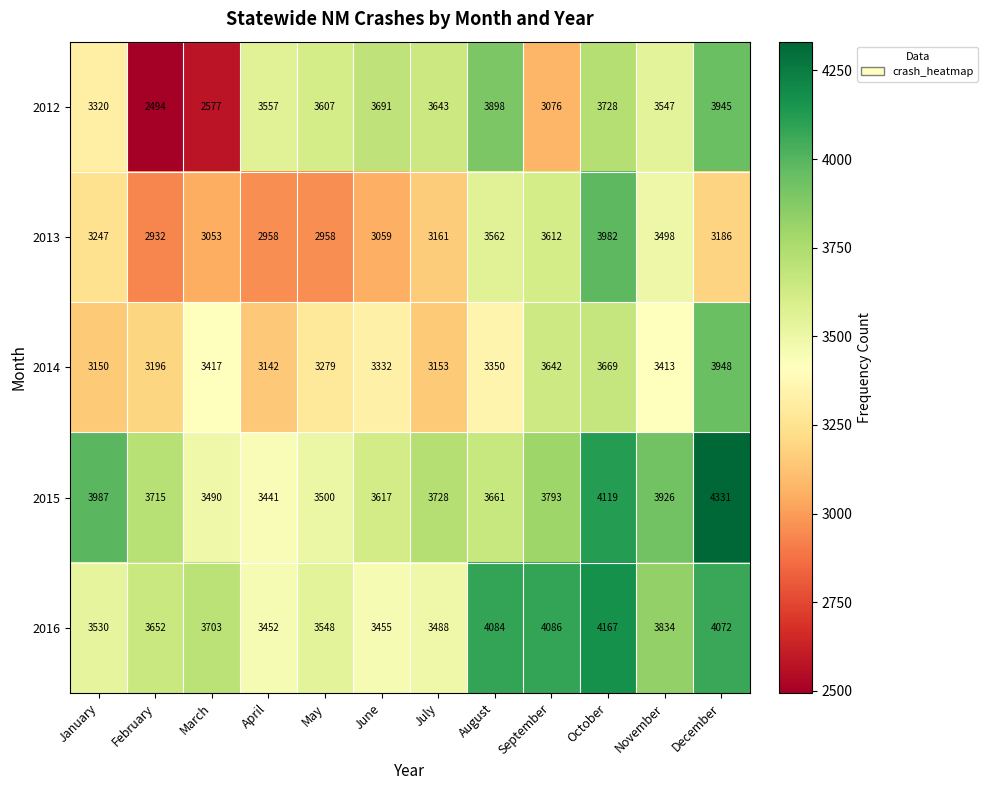

Which series has the largest range (max minus min)?

2012